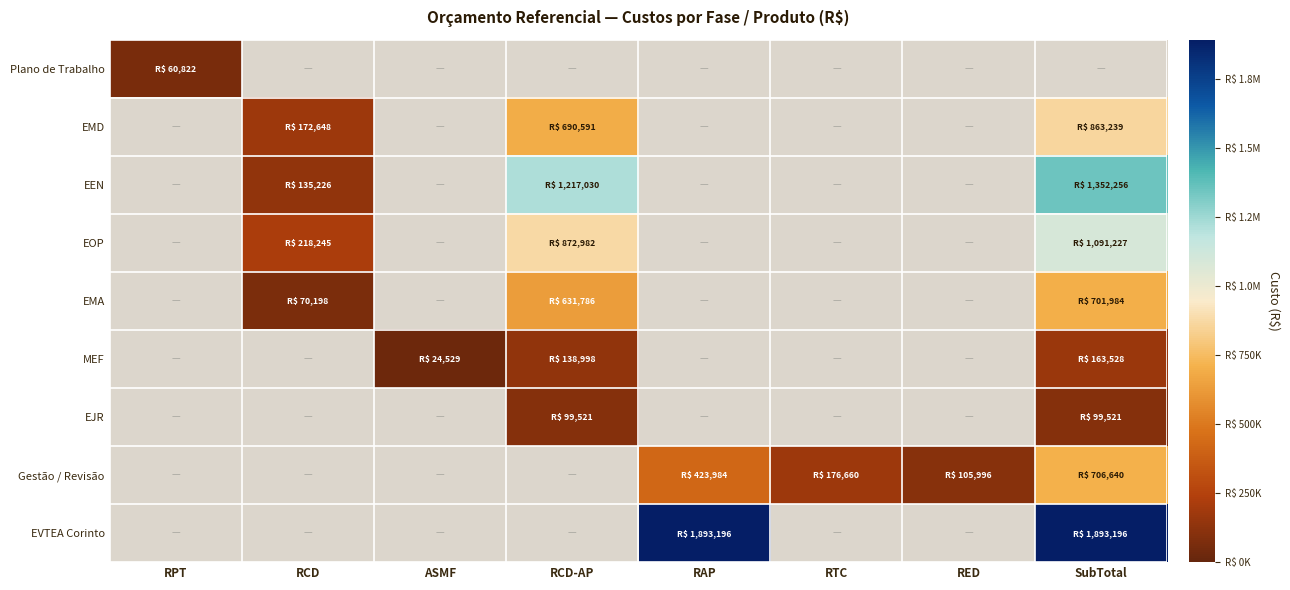

True or false: EMA has a value of 0.5 at RPT.

False